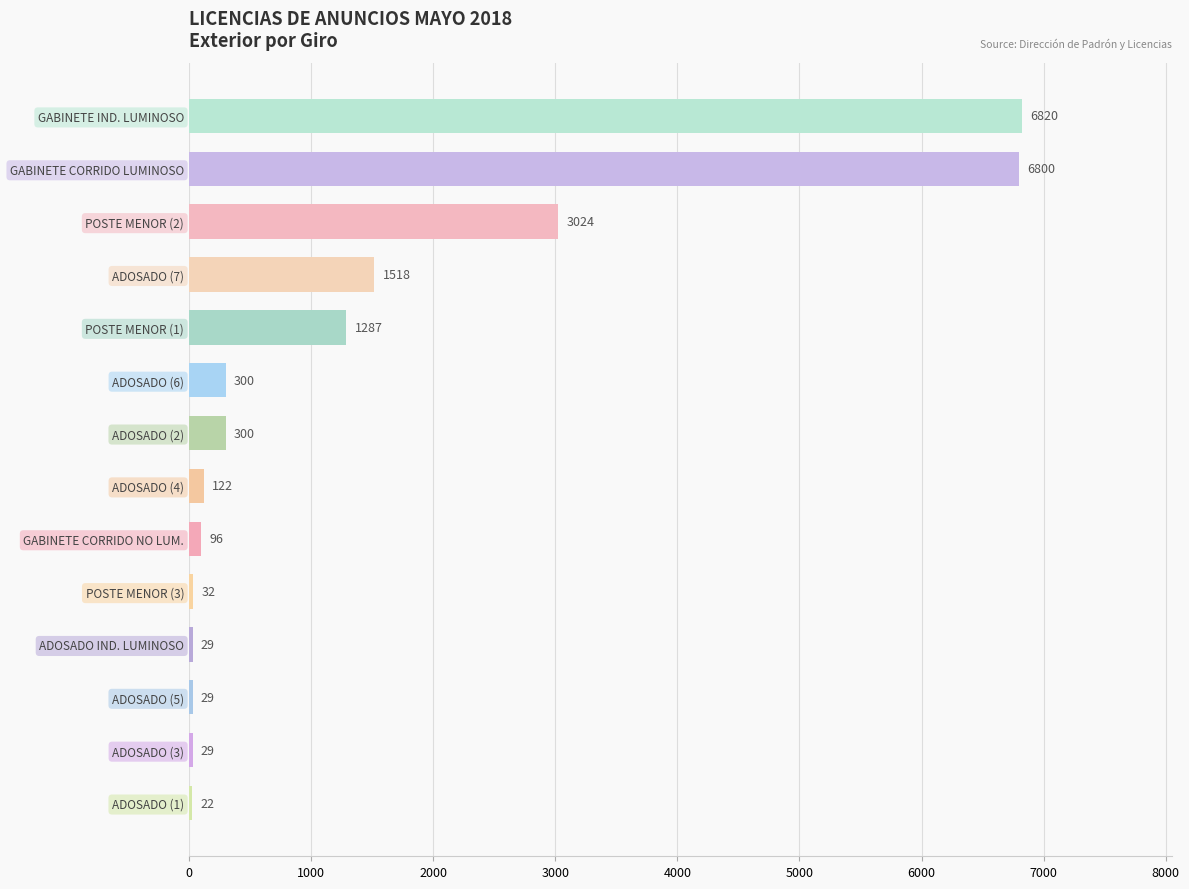

Reading top to bottom, list all the values displayed in this chart.

GABINETE IND. LUMINOSO=6820	GABINETE CORRIDO LUMINOSO=6800	POSTE MENOR (2)=3024	ADOSADO (7)=1518	POSTE MENOR (1)=1287	ADOSADO (6)=300	ADOSADO (2)=300	ADOSADO (4)=122	GABINETE CORRIDO NO LUM.=96	POSTE MENOR (3)=32	ADOSADO IND. LUMINOSO=29	ADOSADO (5)=29	ADOSADO (3)=29	ADOSADO (1)=22